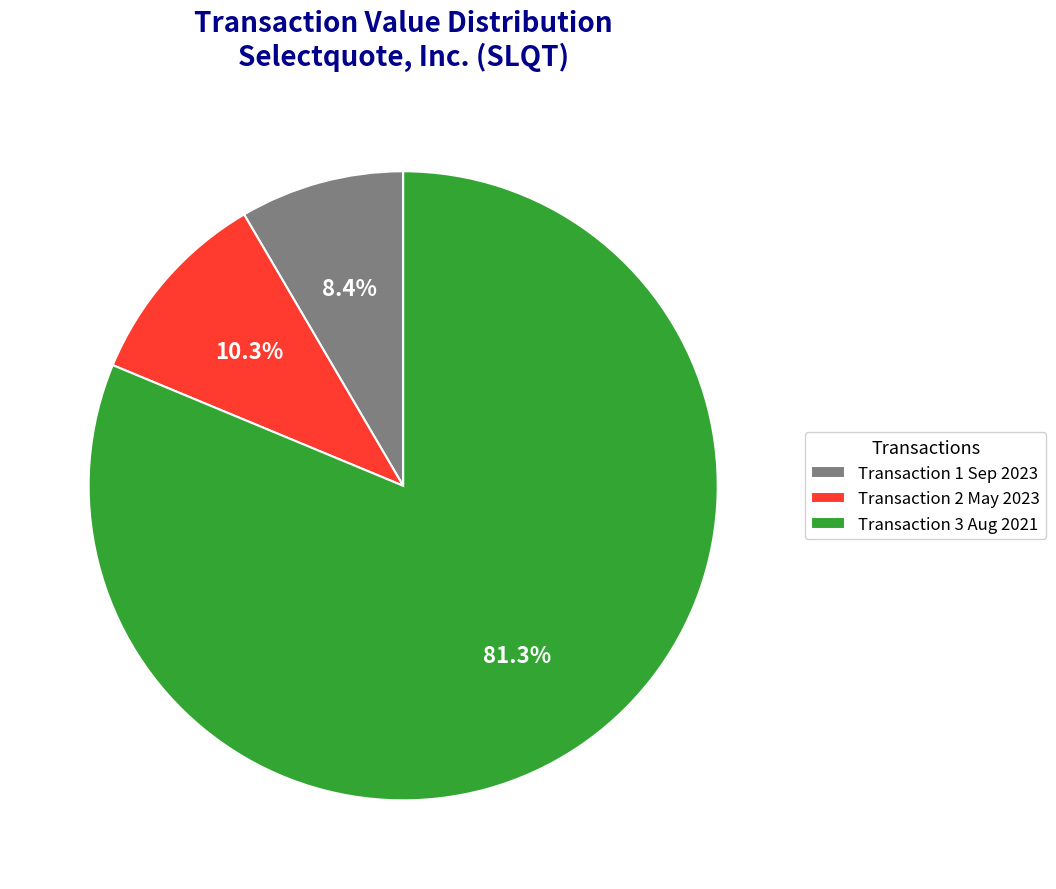

Between Transaction 1 Sep 2023 and Transaction 2 May 2023, which is larger?

Transaction 2 May 2023